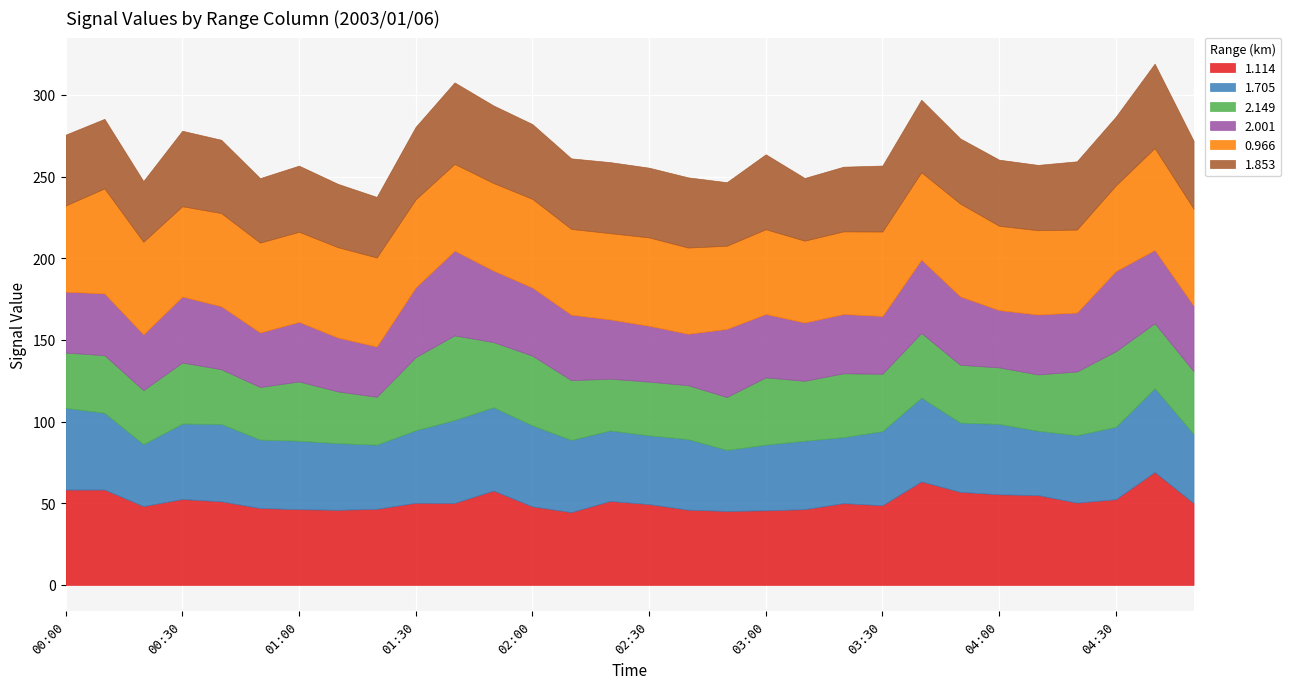

What is the difference between the 2.149 values at 02:40 and 01:50?

6.9